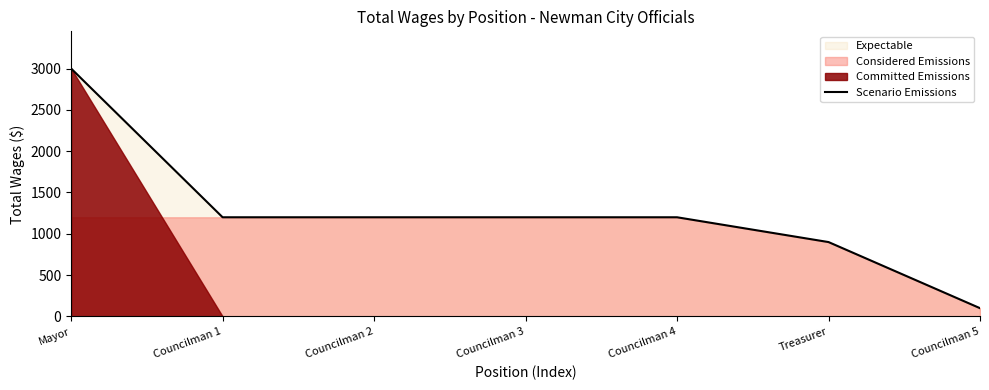

Reading right to left, what are all the values shown in this chart?

Councilman 5=100	Treasurer=900	Councilman 4=1200	Councilman 3=1200	Councilman 2=1200	Councilman 1=1200	Mayor=3000